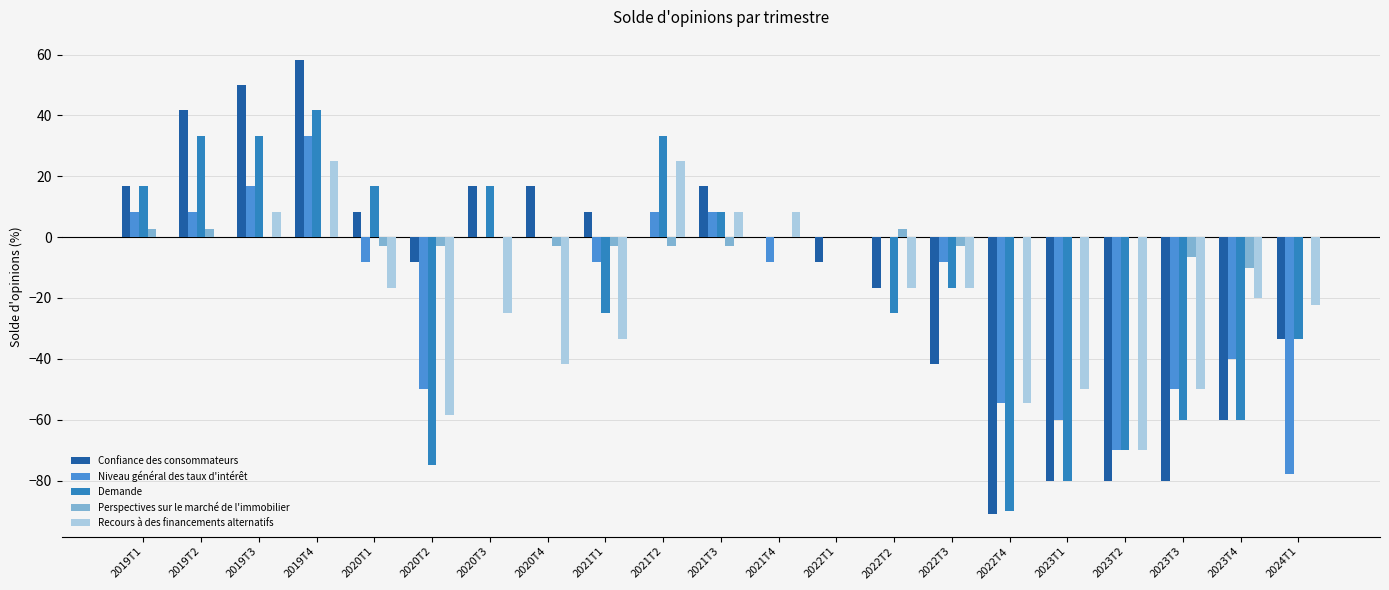

At 2019T3, list the series in order from smallest to largest.

Perspectives sur le marché de l'immobilier, Recours à des financements alternatifs, Niveau général des taux d'intérêt, Demande, Confiance des consommateurs